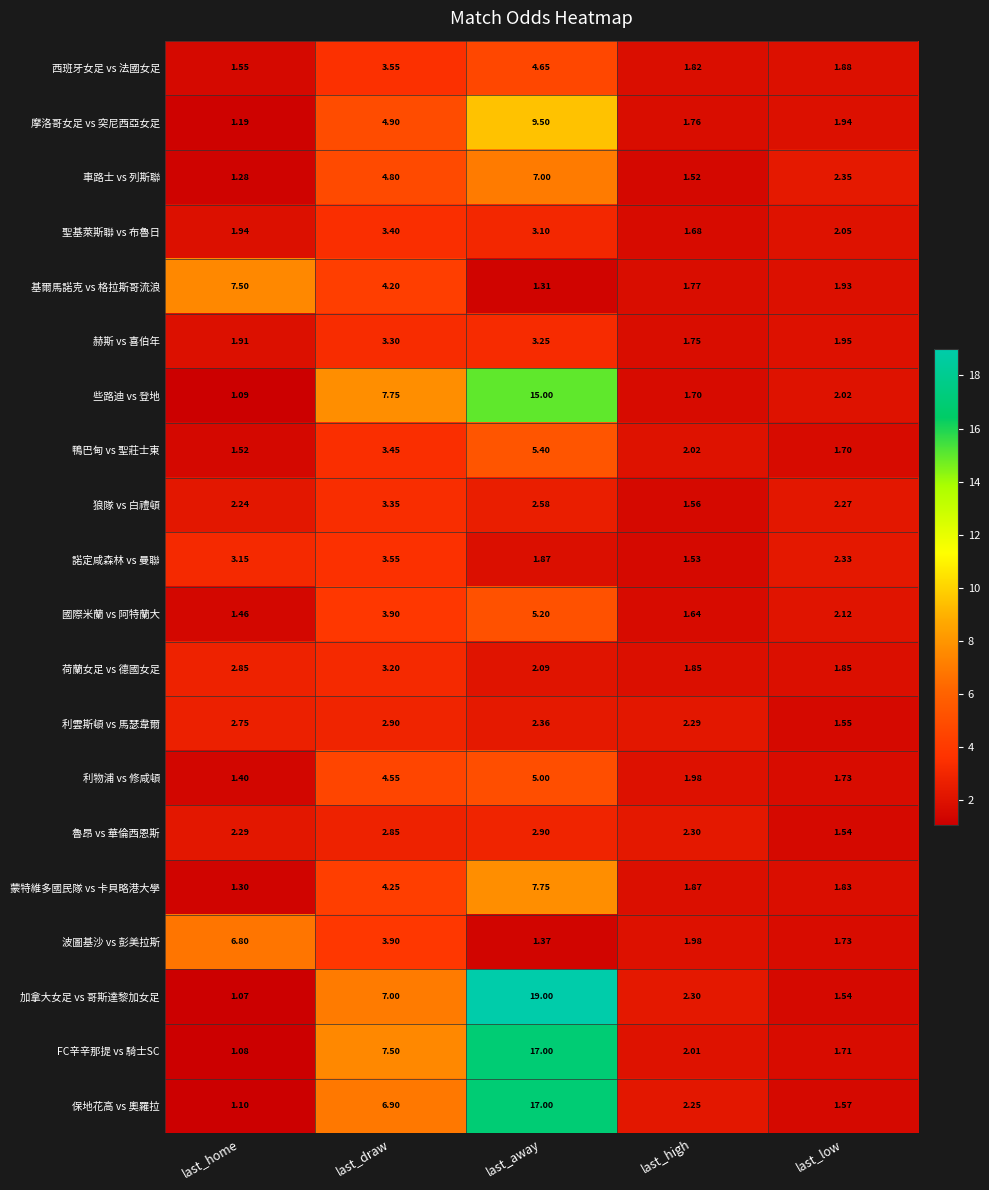

At which label is 保地花高 vs 奧羅拉 closest to 9?

last_draw